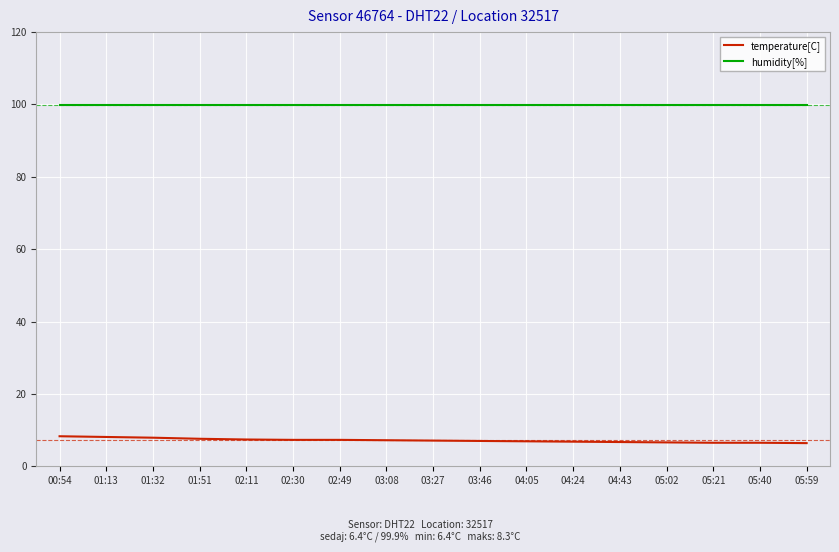

Is the value of temperature[C] at 02:49 greater than the value of humidity[%] at 01:32?

No